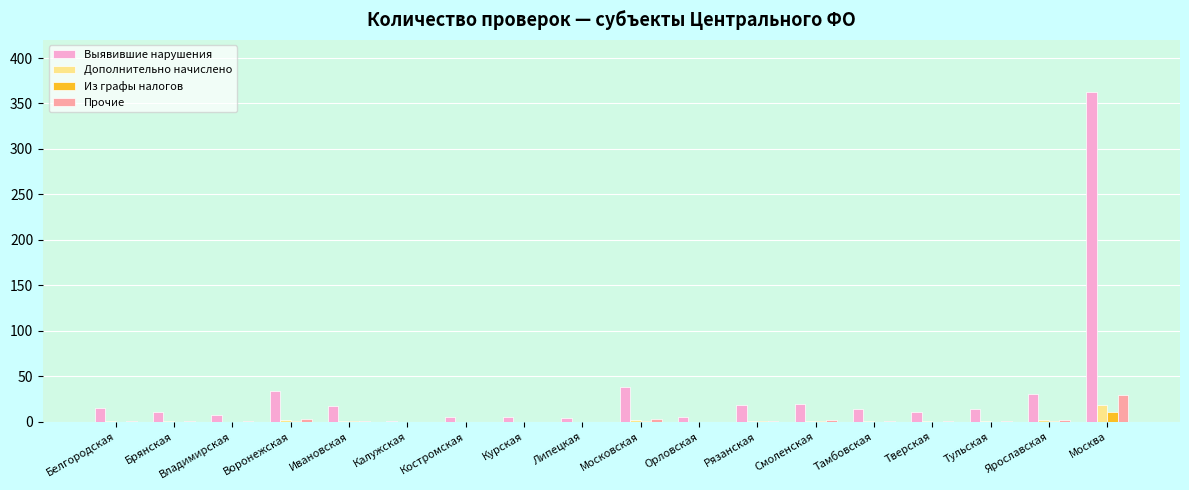

At which category is the sum across all series the highest?

Москва